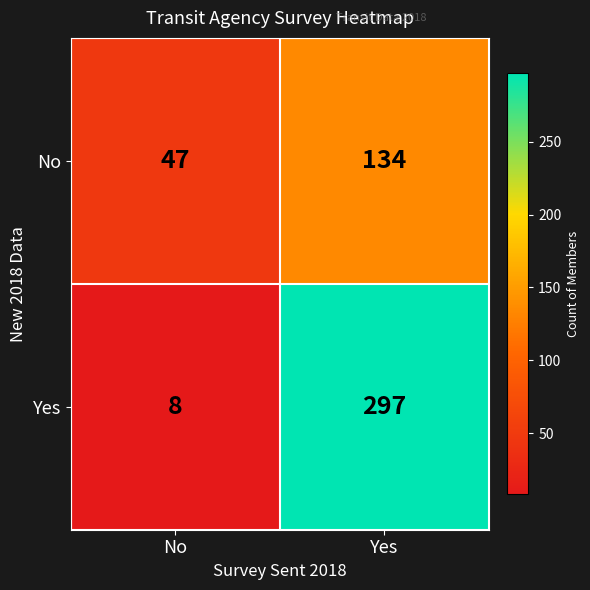

Rank the series by their maximum value, from lowest to highest.

No, Yes